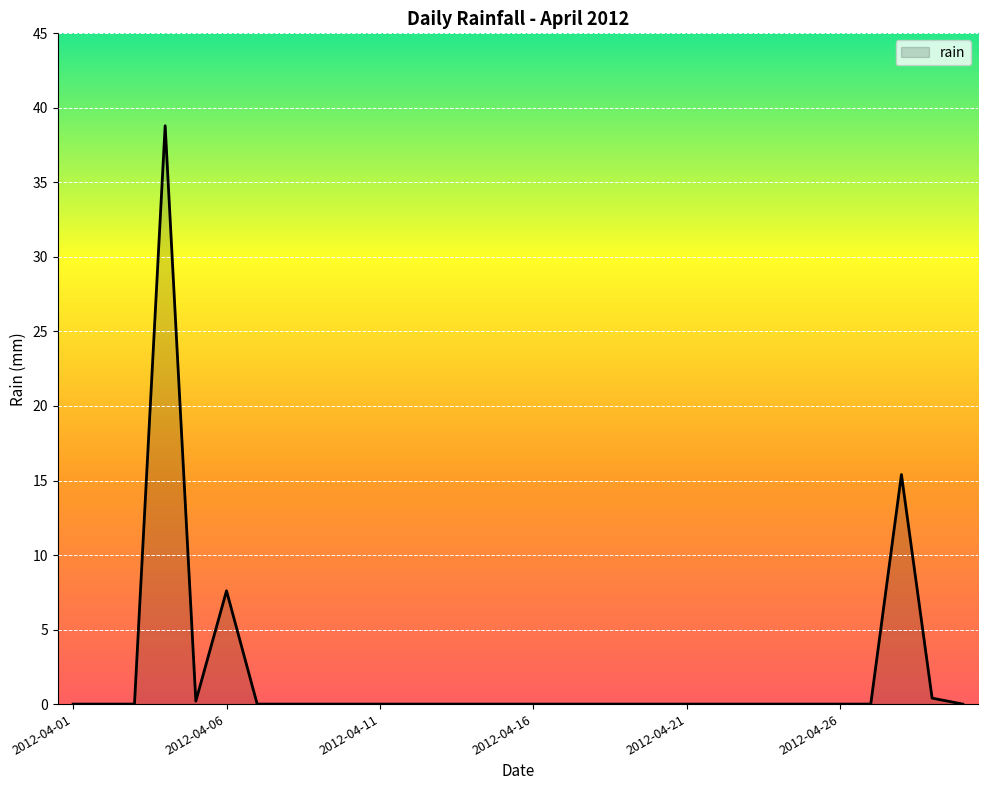

What is the difference between the maximum and minimum values?

38.8